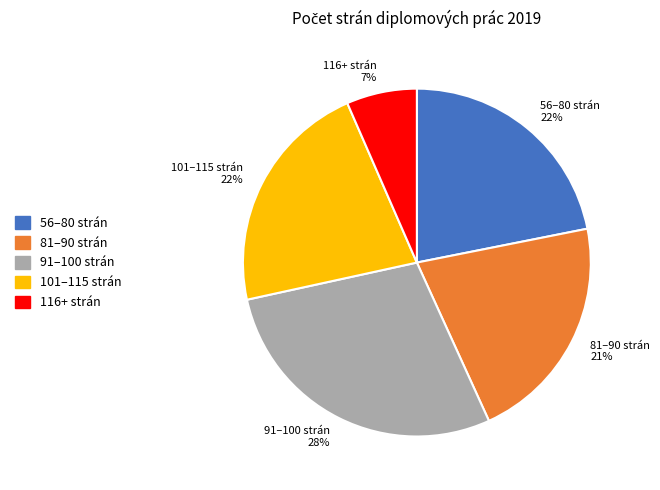

True or false: 81–90 strán 21% accounts for 21% of the total.

True